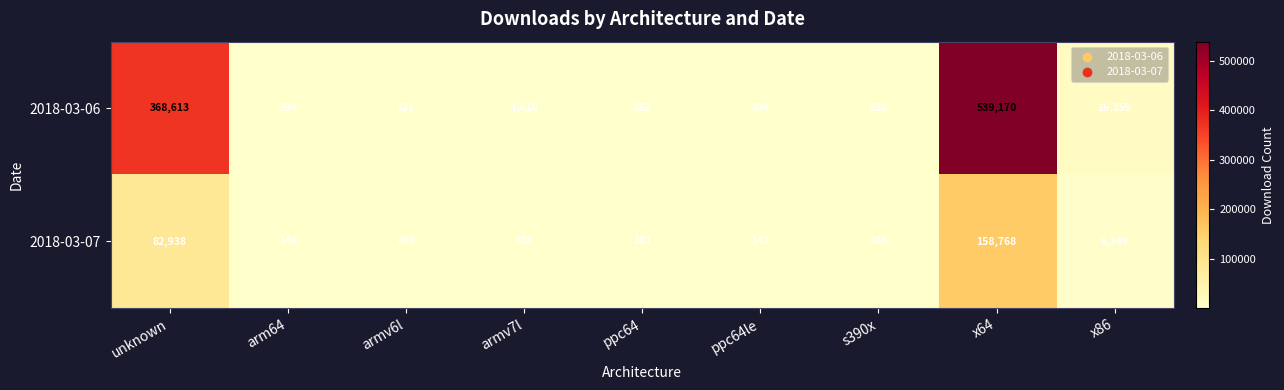

At x86, list the series in order from smallest to largest.

2018-03-07, 2018-03-06